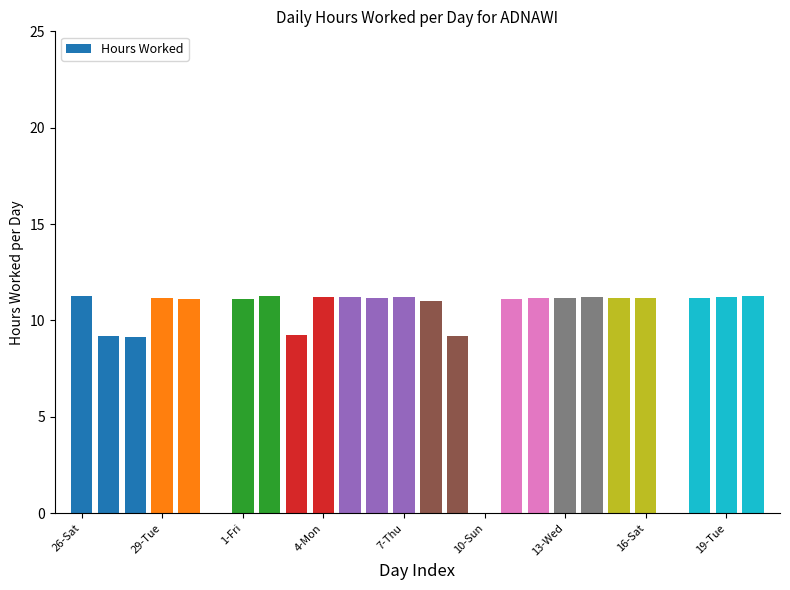

What is the greatest value displayed?

11.3